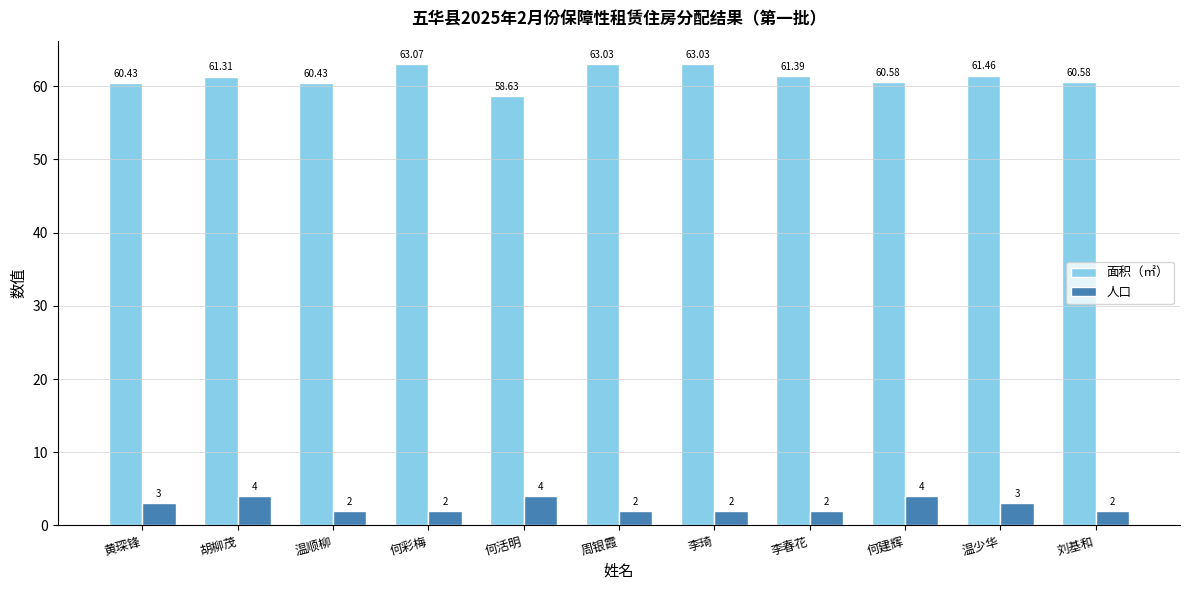

Rank the series by their maximum value, from lowest to highest.

人口, 面积（㎡）